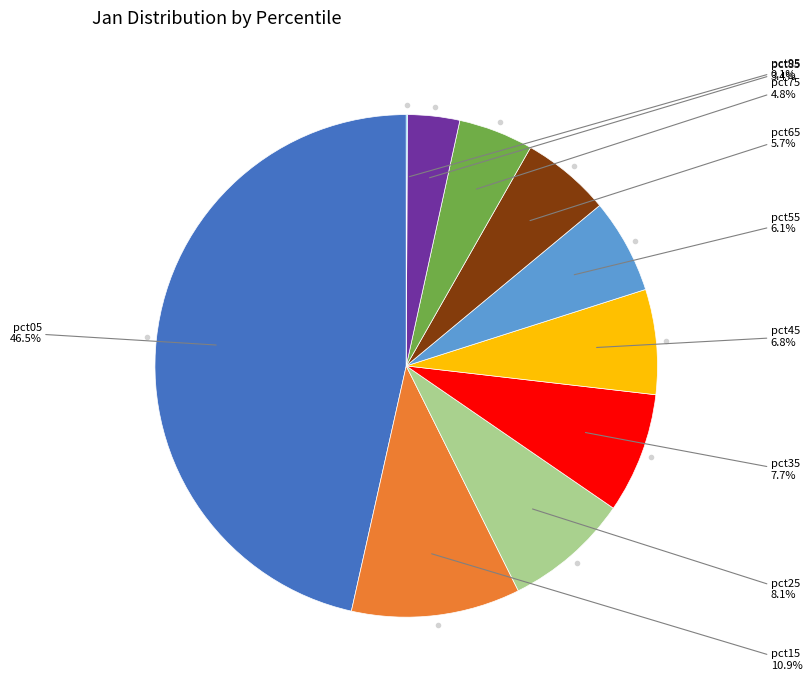

Is there any slice that represents more than half of the pie?

No